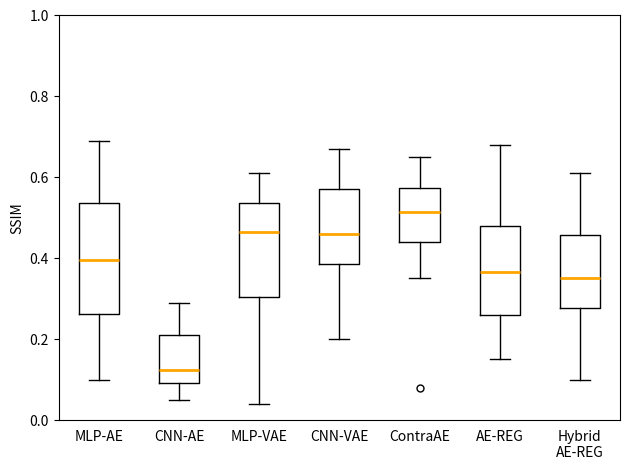

Reading left to right, transcribe this box plot: for each box, give where its median line is, the range the box spans, and where its two whiskers end, as read against the y-axis. The values are not printed on the chart, so give them approximately, as read against the axis.

MLP-AE: median 0.40, box 0.26 to 0.54, whiskers 0.10 to 0.70
CNN-AE: median 0.12, box 0.10 to 0.22, whiskers 0.06 to 0.30
MLP-VAE: median 0.46, box 0.30 to 0.54, whiskers 0.04 to 0.62
CNN-VAE: median 0.46, box 0.38 to 0.58, whiskers 0.20 to 0.68
ContraAE: median 0.52, box 0.44 to 0.58, whiskers 0.36 to 0.66
AE-REG: median 0.36, box 0.26 to 0.48, whiskers 0.16 to 0.68
Hybrid AE-REG: median 0.36, box 0.28 to 0.46, whiskers 0.10 to 0.62